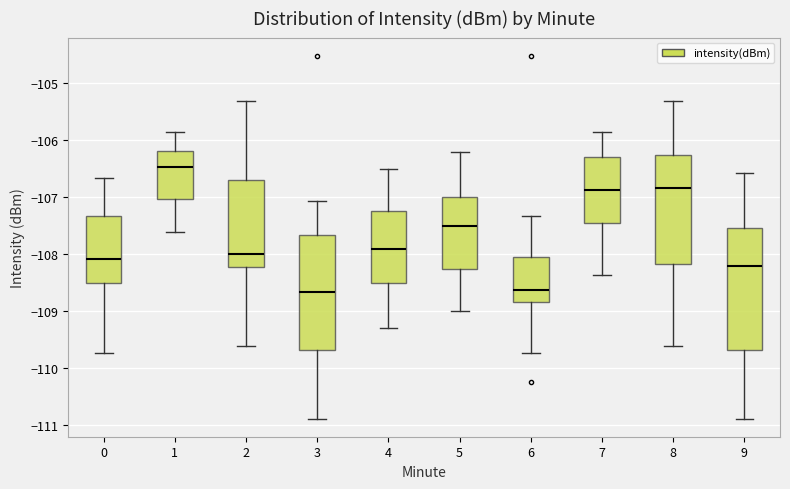

Reading left to right, read every box against the y-axis: the position of its median line, the range the box covers, and the ends of its whiskers. The values are not printed on the chart, so give them approximately, as read against the axis.

0: median -108.1, box -108.5 to -107.3, whiskers -109.7 to -106.7
1: median -106.5, box -107.0 to -106.2, whiskers -107.6 to -105.8
2: median -108.0, box -108.2 to -106.7, whiskers -109.6 to -105.3
3: median -108.7, box -109.7 to -107.7, whiskers -110.9 to -107.1
4: median -107.9, box -108.5 to -107.2, whiskers -109.3 to -106.5
5: median -107.5, box -108.2 to -107.0, whiskers -109.0 to -106.2
6: median -108.6, box -108.8 to -108.0, whiskers -109.7 to -107.3
7: median -106.9, box -107.5 to -106.3, whiskers -108.4 to -105.8
8: median -106.8, box -108.2 to -106.3, whiskers -109.6 to -105.3
9: median -108.2, box -109.7 to -107.5, whiskers -110.9 to -106.6